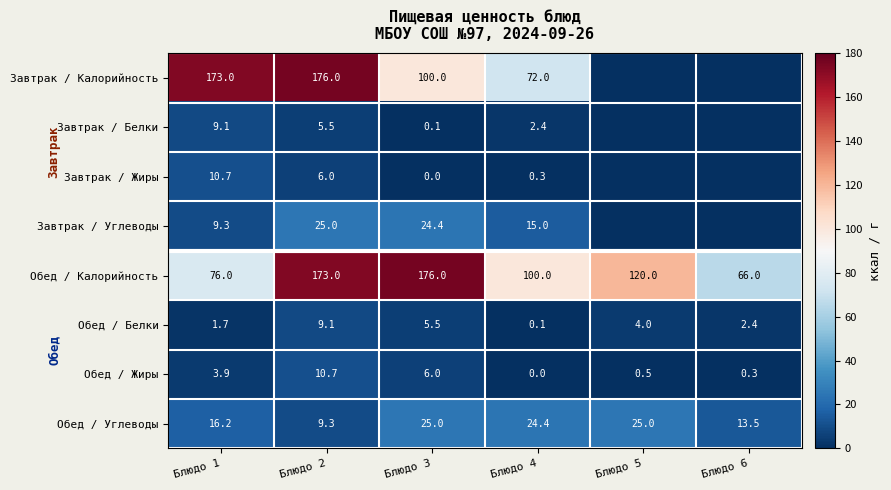

True or false: Обед / Углеводы has a value of 24.4 at Блюдо 4.

True